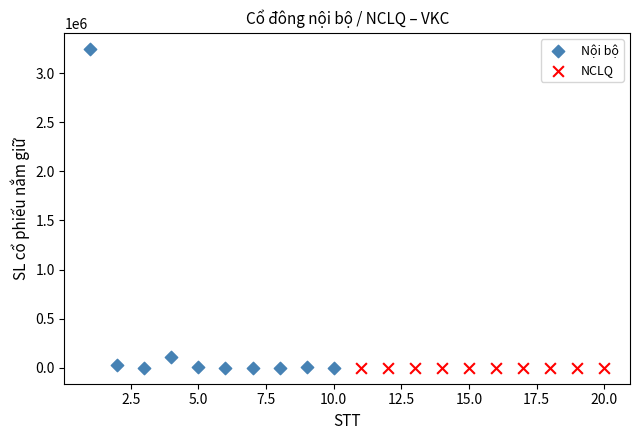

Which series reaches the maximum Y coordinate?

Nội bộ